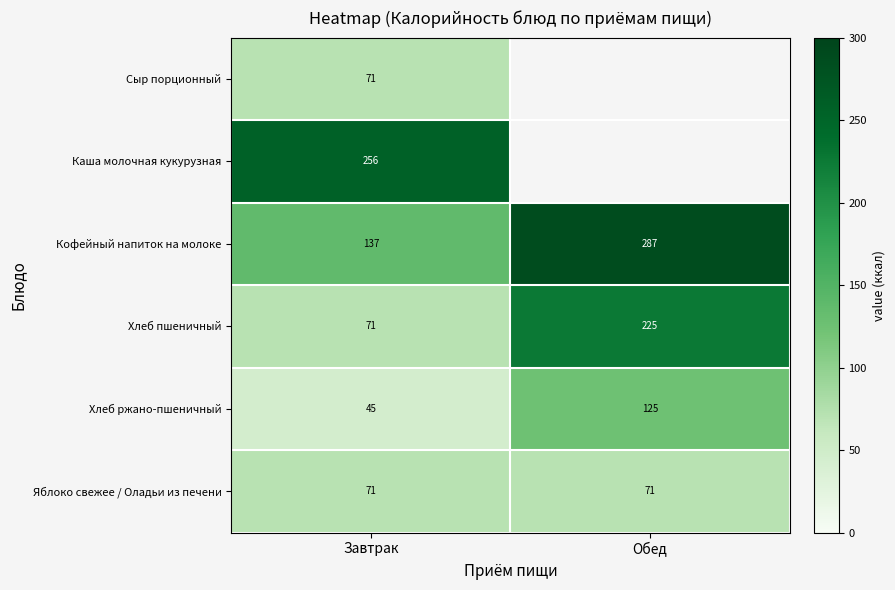

How many data points in Кофейный напиток на молоке are less than 287?

1